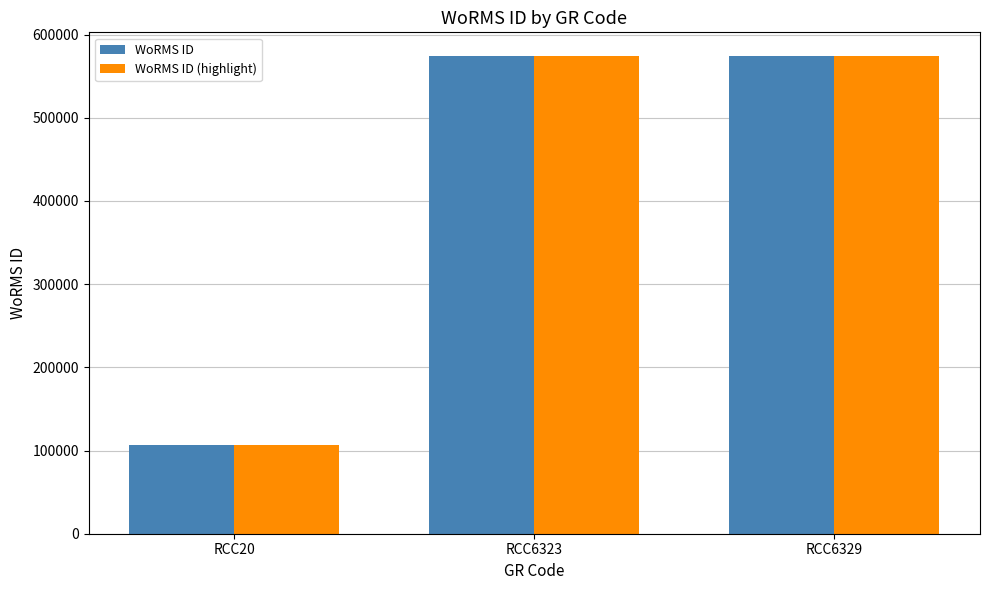

Count the number of data series in this chart.

2